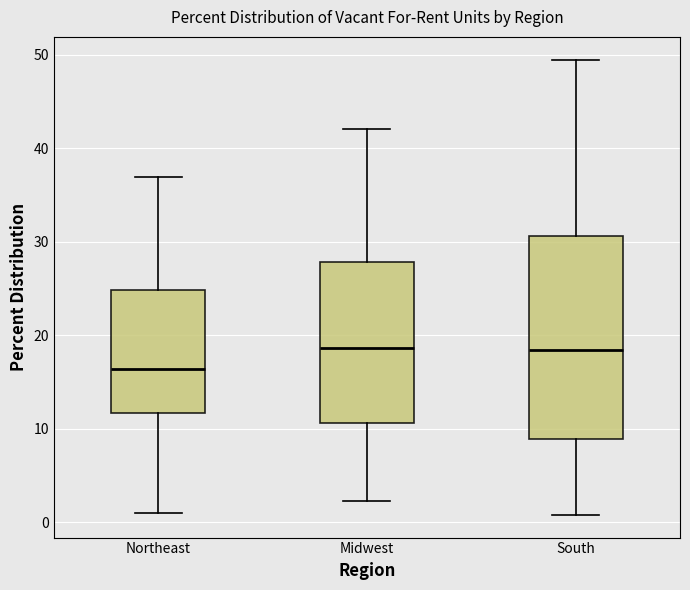

Comparing the boxes themselves (not the whiskers), which one is the tallest?

South